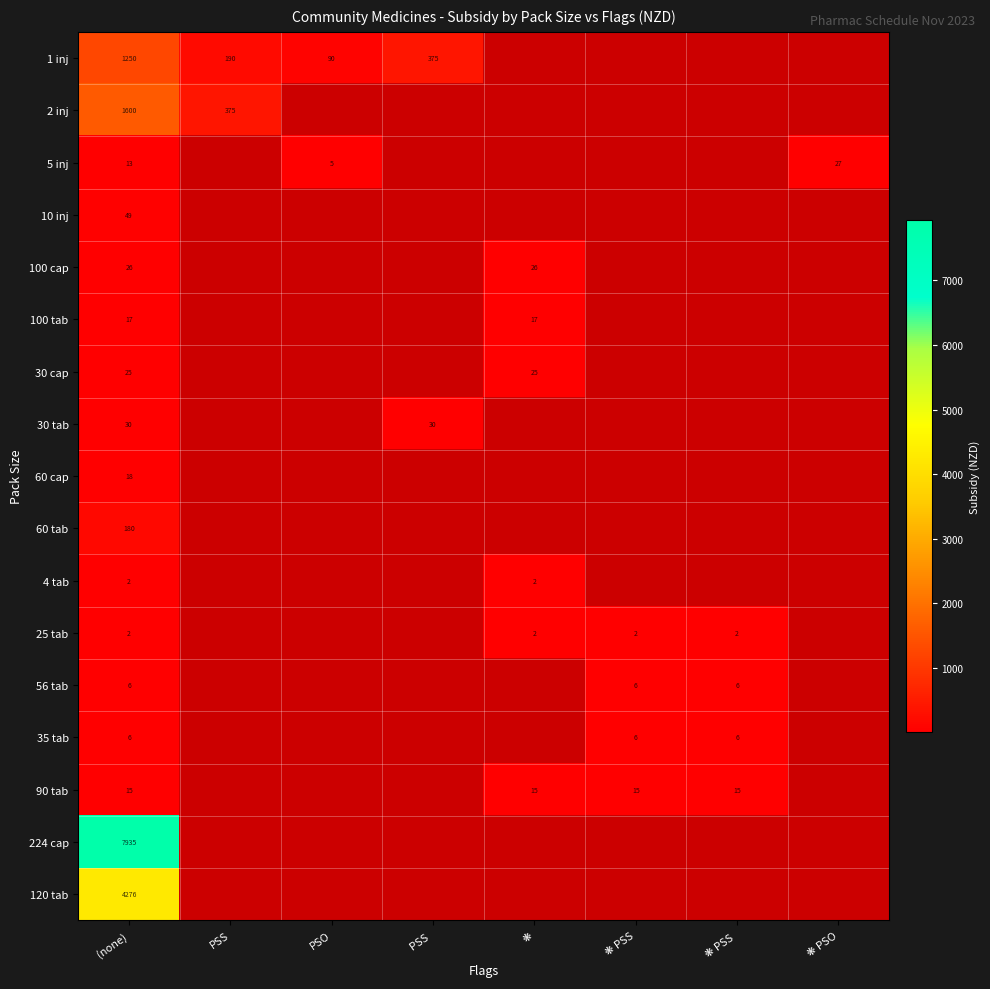

True or false: 100 tab has a value of 4 at (none).

False